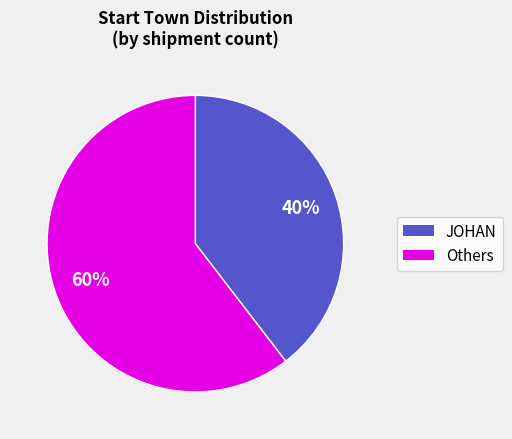

Is there any slice that represents more than half of the pie?

Yes